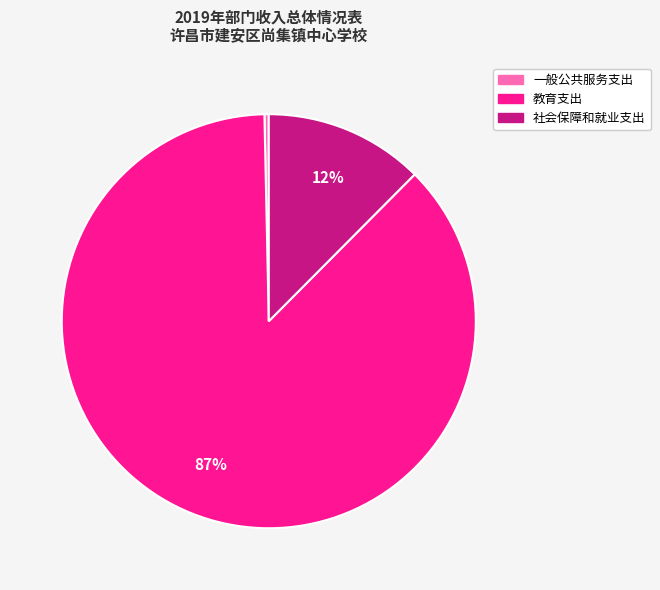

Which category has the smallest portion of the pie?

一般公共服务支出